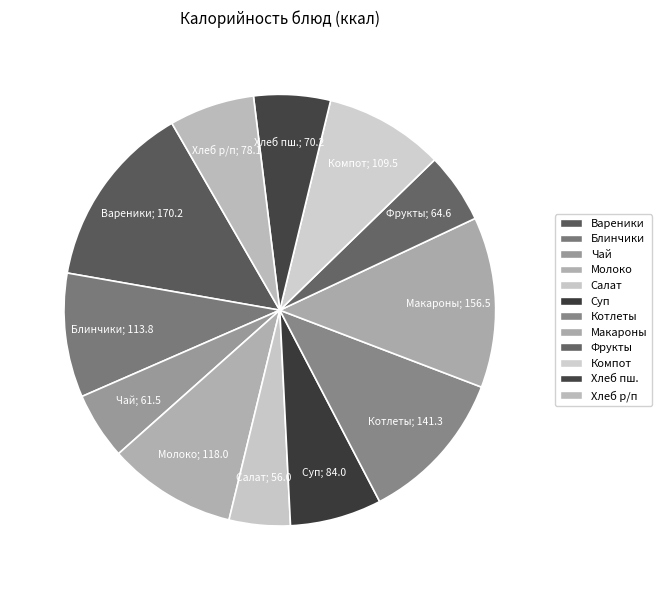

Rank the categories by value from lowest to highest.

Салат из запеченной свеклы, Чай с сахаром и лимоном, Фрукты порц, Хлеб пшеничный, Хлеб ржано-пшеничный, Суп картофельный, Компот из сухофруктов, Блинчики с начинкой, Молоко, Котлеты Нежные, Макаронные изделия, Вареники с картофелем